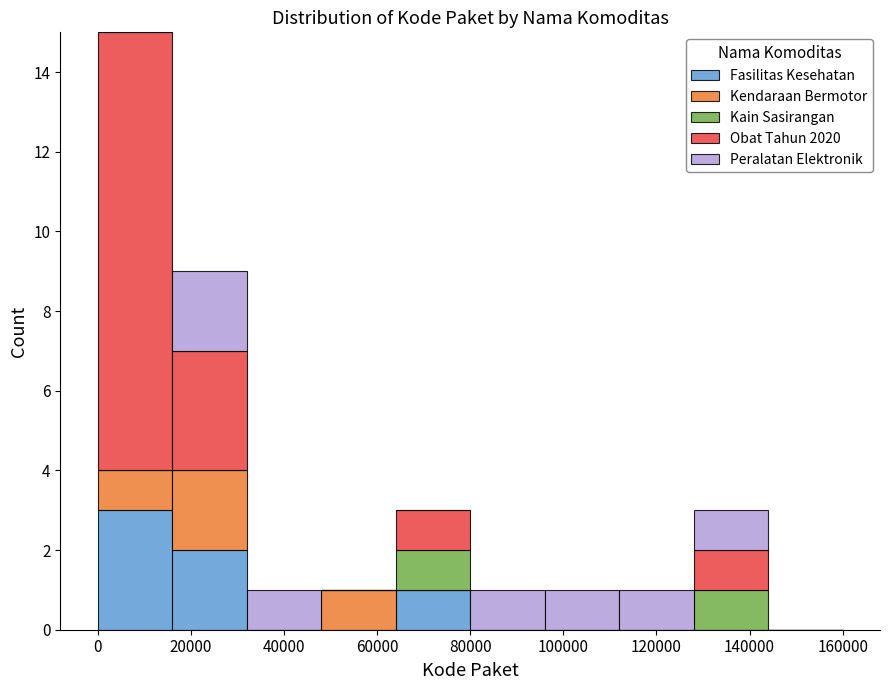

Reading left to right, list every stacked bar in this chart as the range it spans on the x-axis followed by its total height. The values are not printed on the chart, so give them approximately, as read against the axis.

0 to 16000: 15
16000 to 32000: 9
32000 to 48000: 1
48000 to 64000: 1
64000 to 80000: 3
80000 to 96000: 1
96000 to 112000: 1
112000 to 128000: 1
128000 to 144000: 3
144000 to 160000: 0